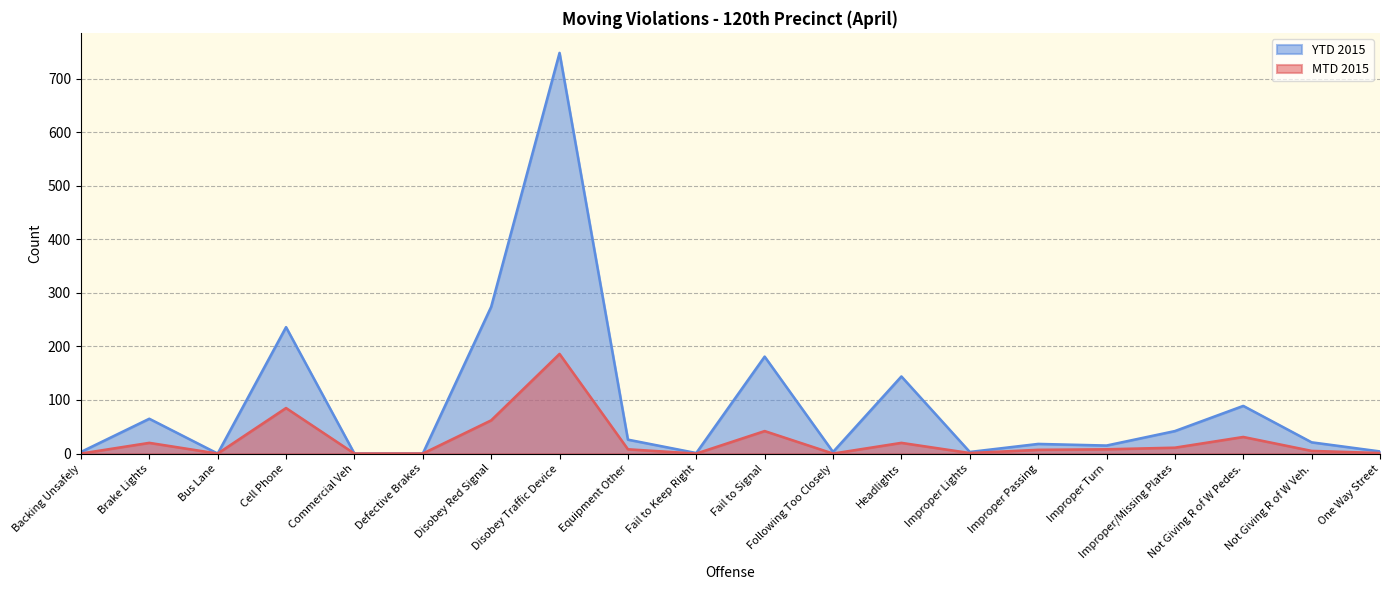

True or false: YTD 2015 has a value of 207 at Headlights.

False